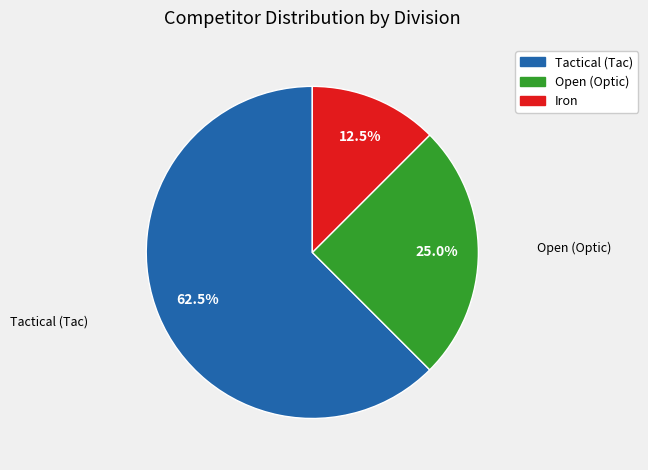

What percentage do Open (Optic) and Tactical (Tac) together represent?

87.5%